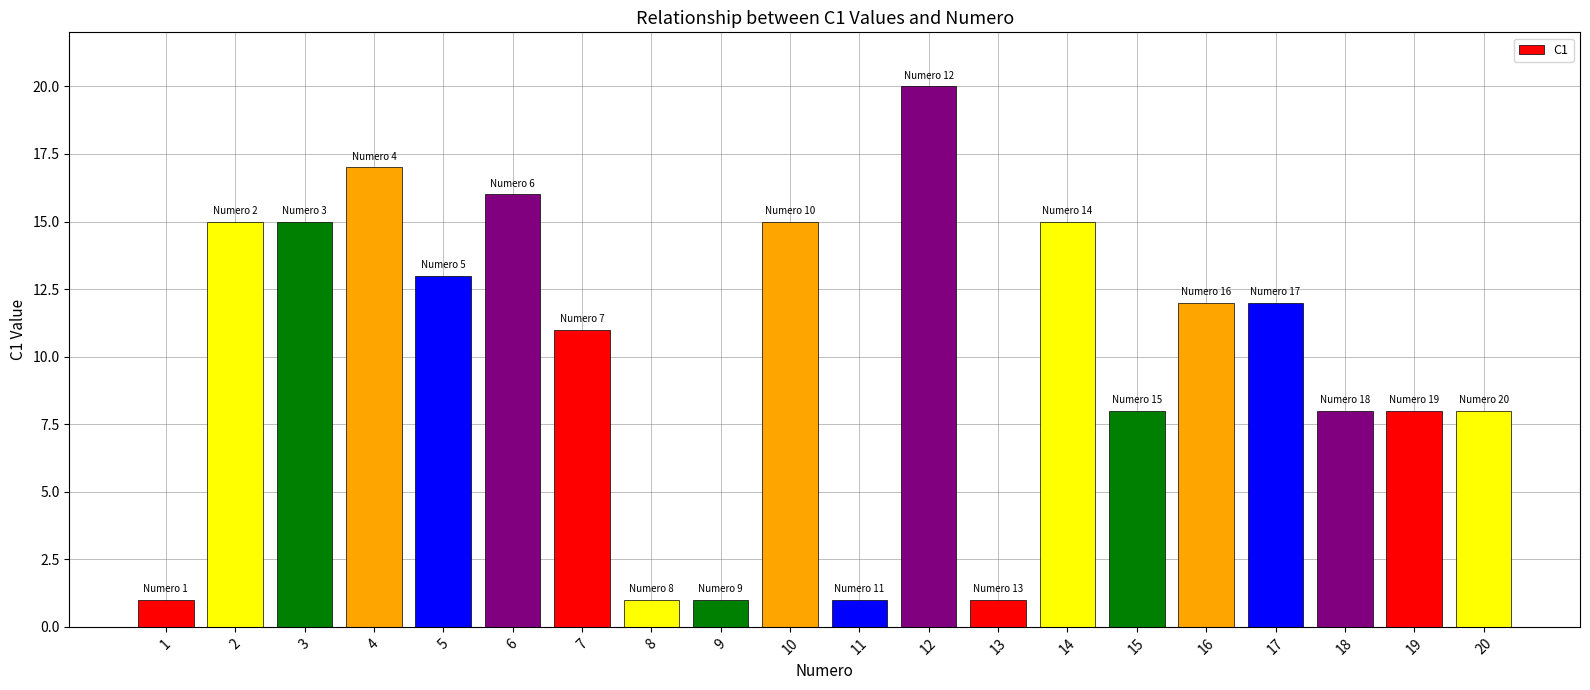

What is the greatest value displayed?

20